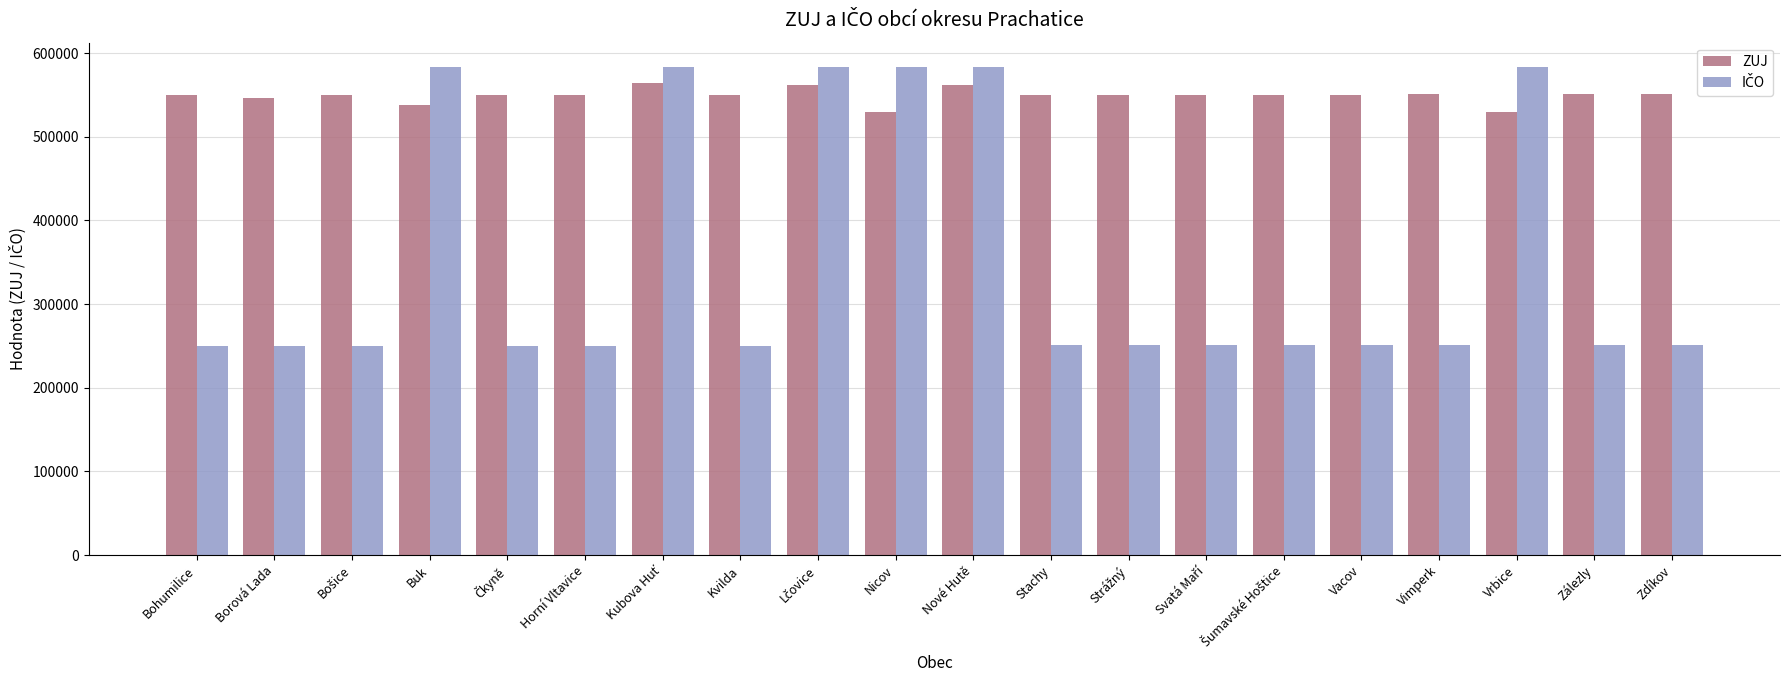

The ZUJ series shows 550728 at Zdíkov. True or false?

True